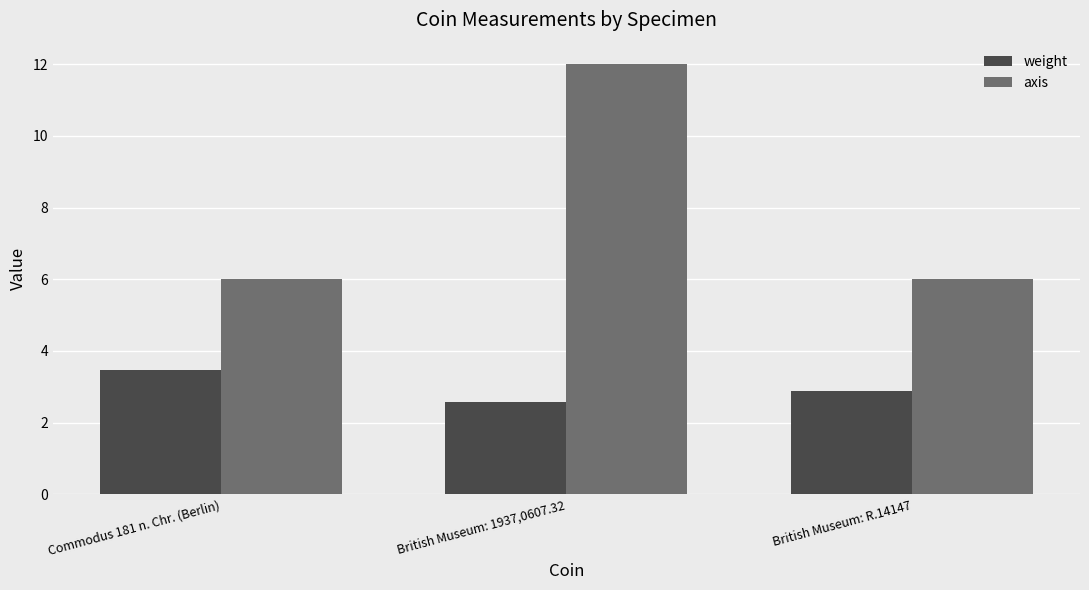

What is the label of the 1st bar from the left?

Commodus 181 n. Chr. (Berlin)